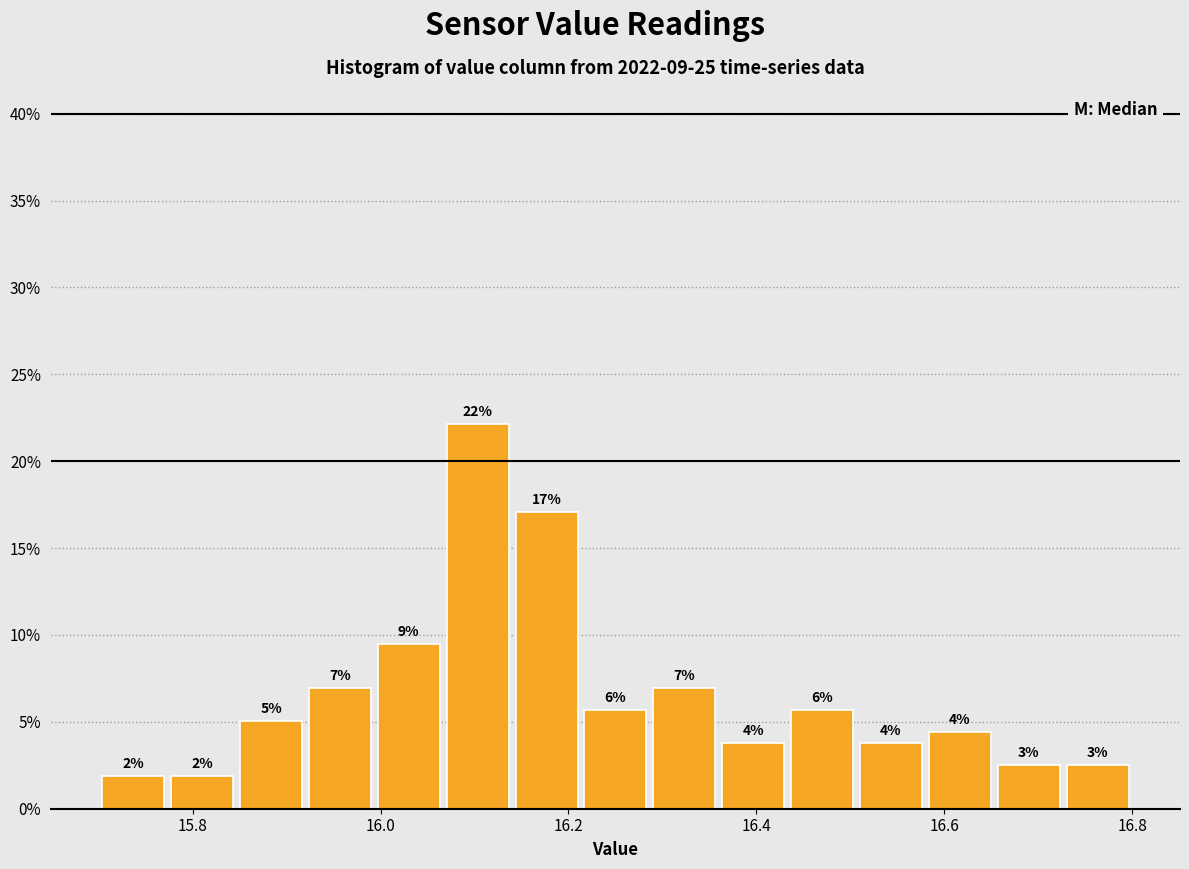

Around what value on the x-axis is the tallest bar? Give the approximate position of its centre, as read against the axis.

16.10